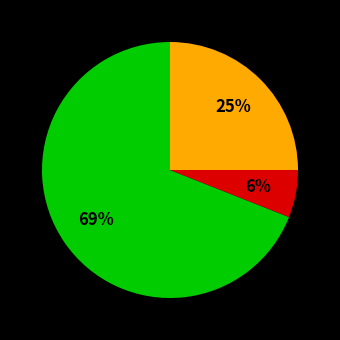

Is there any slice that represents more than half of the pie?

Yes